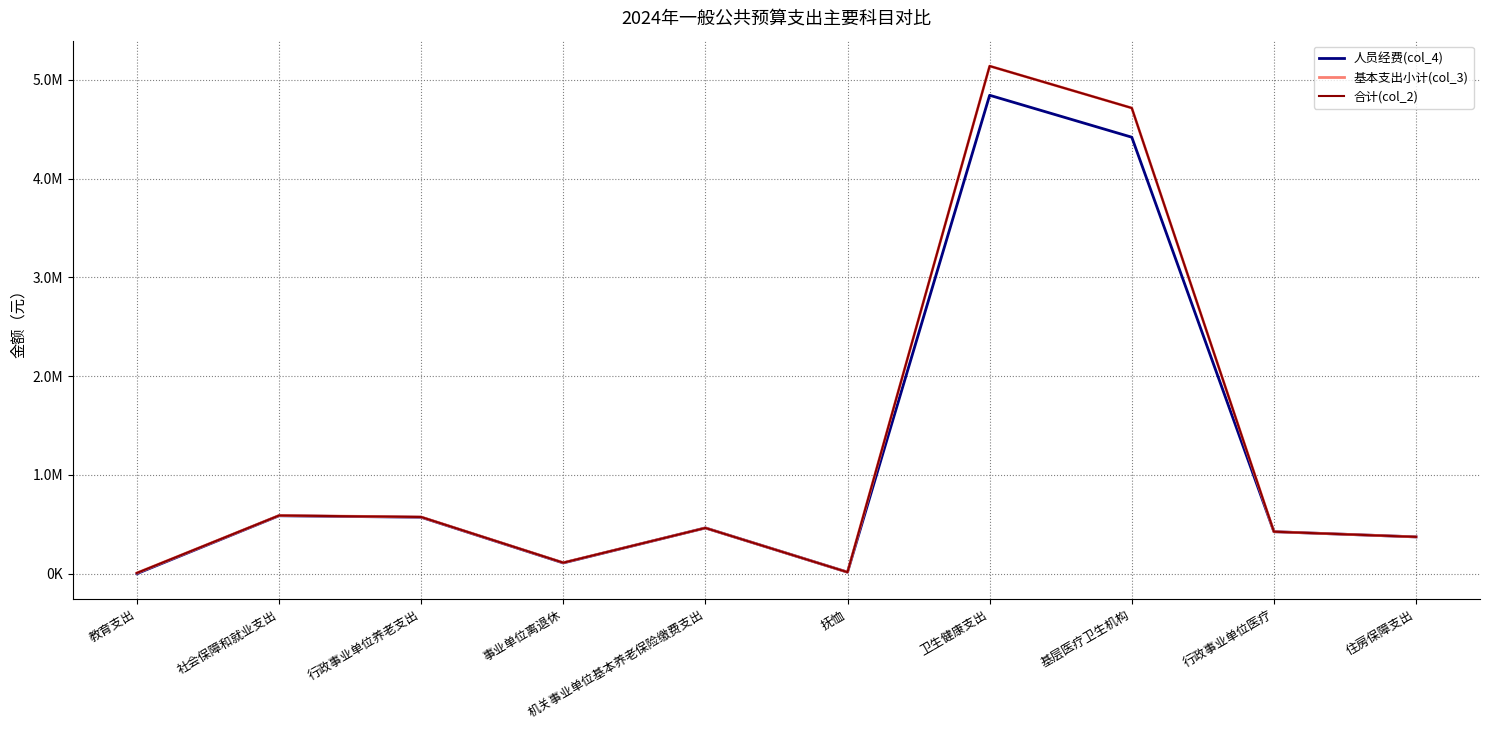

What is the sum of all 合计(col_2) values?

12410377.1